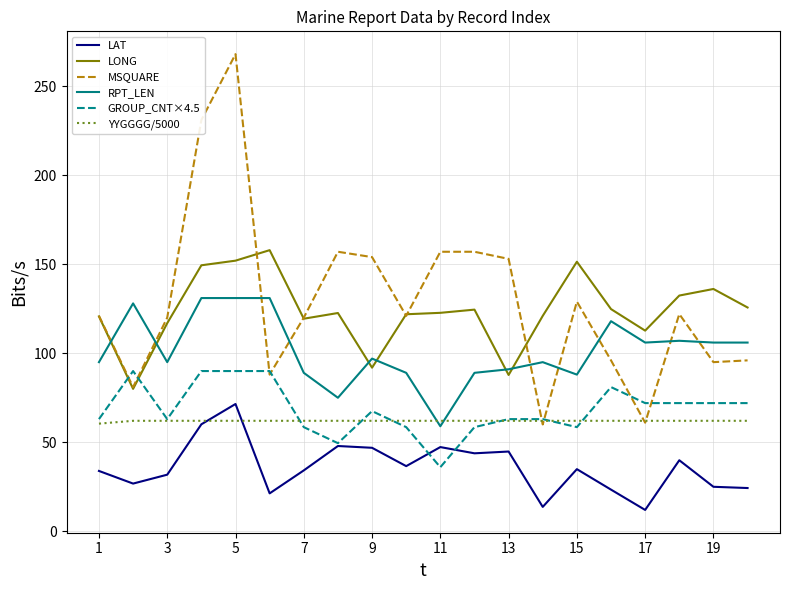

Is this an area chart (filled region under the line)?

No